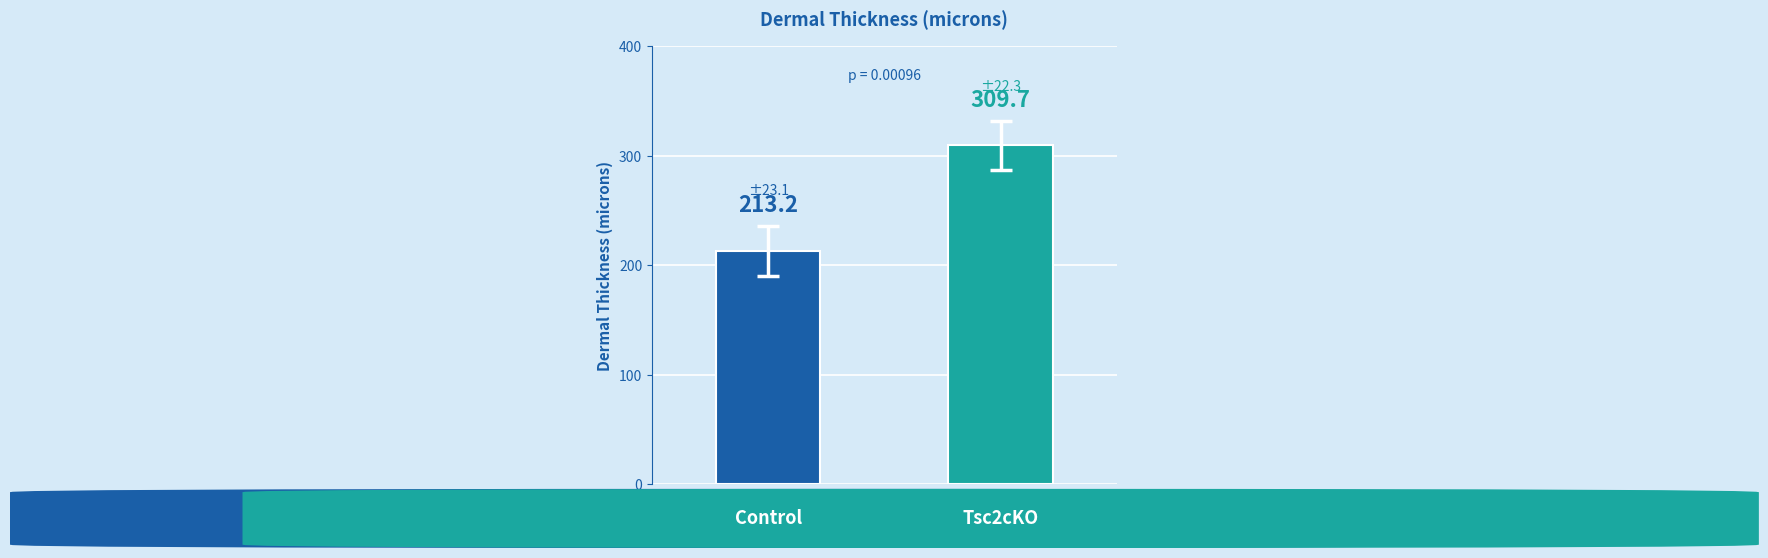

How many data points are less than 309?

1